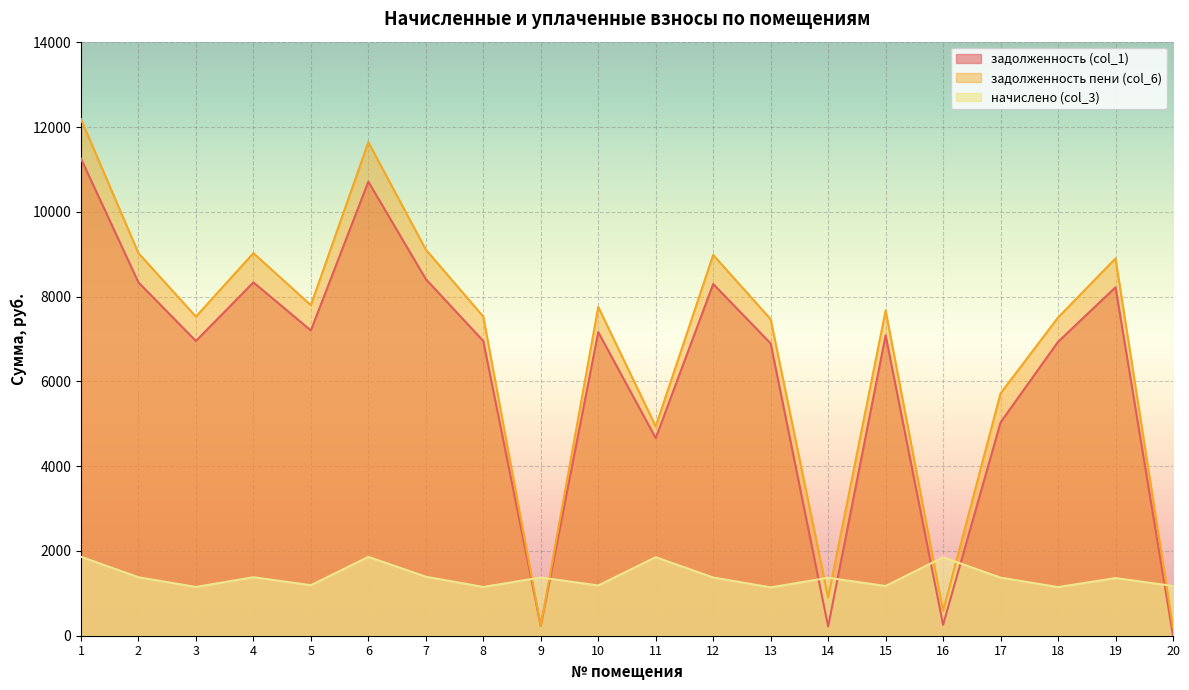

True or false: задолженность пени (col_6) and задолженность (col_1) intersect in this chart.

False